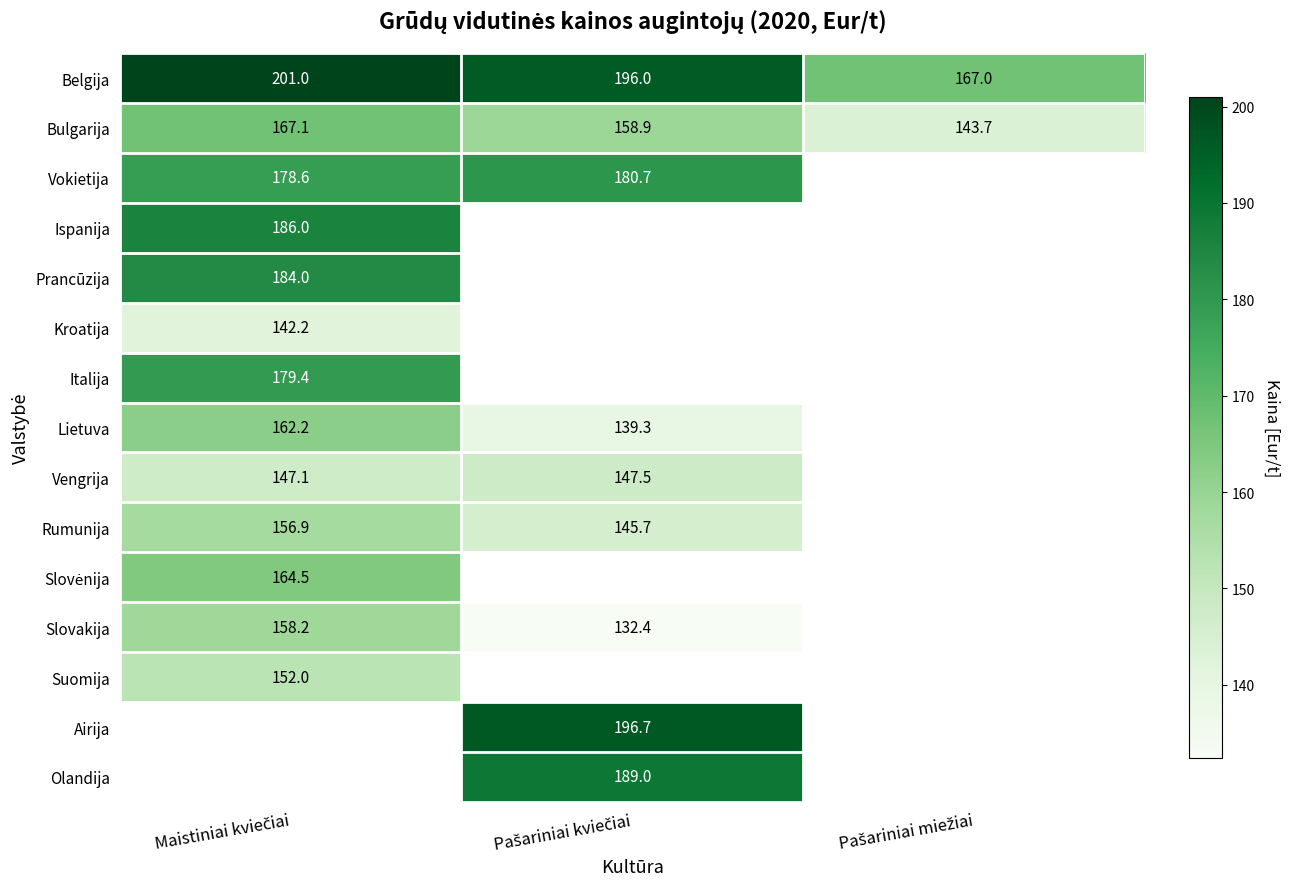

Which category has the highest value across all series?

Maistiniai kviečiai